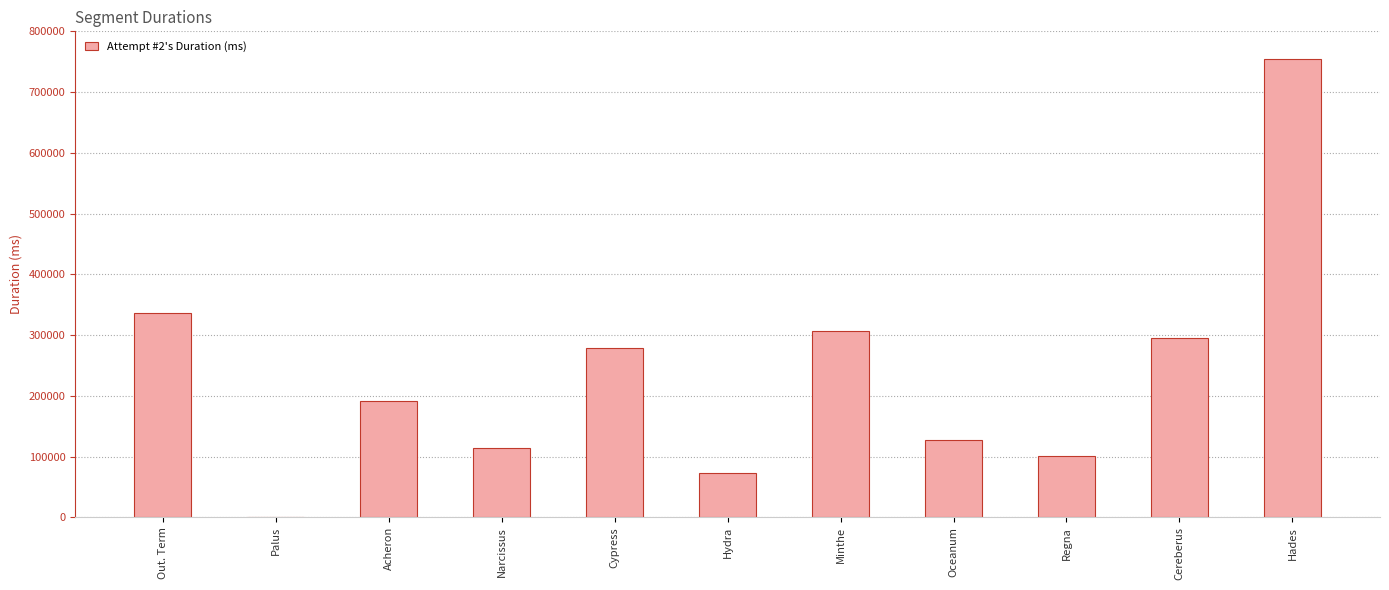

Which has a higher value, Minthe or Oceanum?

Minthe